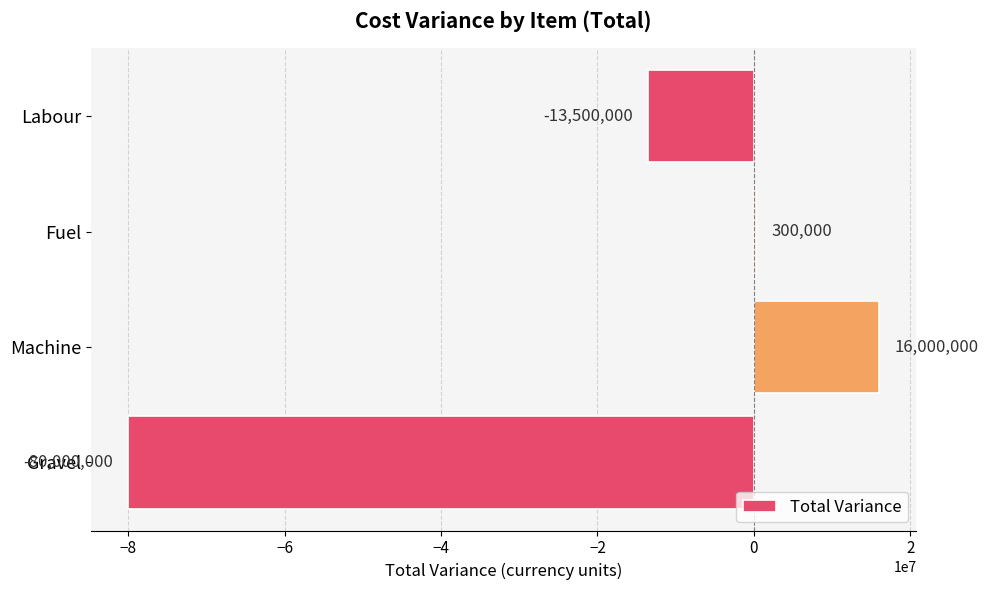

Does the chart contain stacked bars?

No